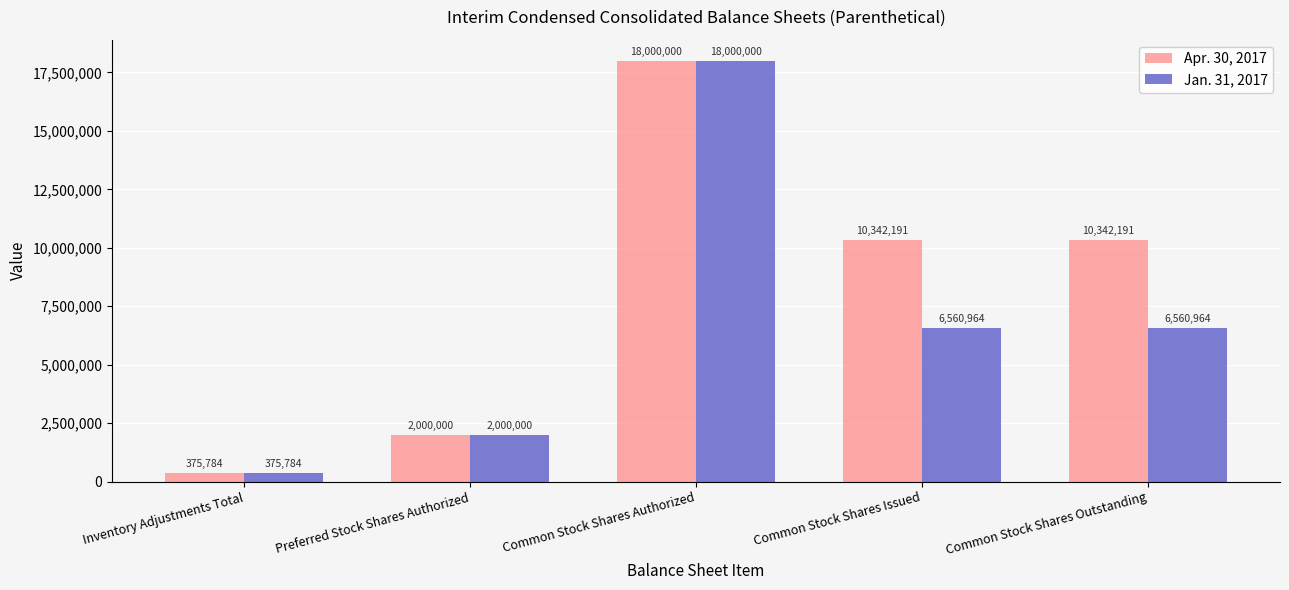

Rank the series by their average value, from highest to lowest.

Apr. 30, 2017, Jan. 31, 2017